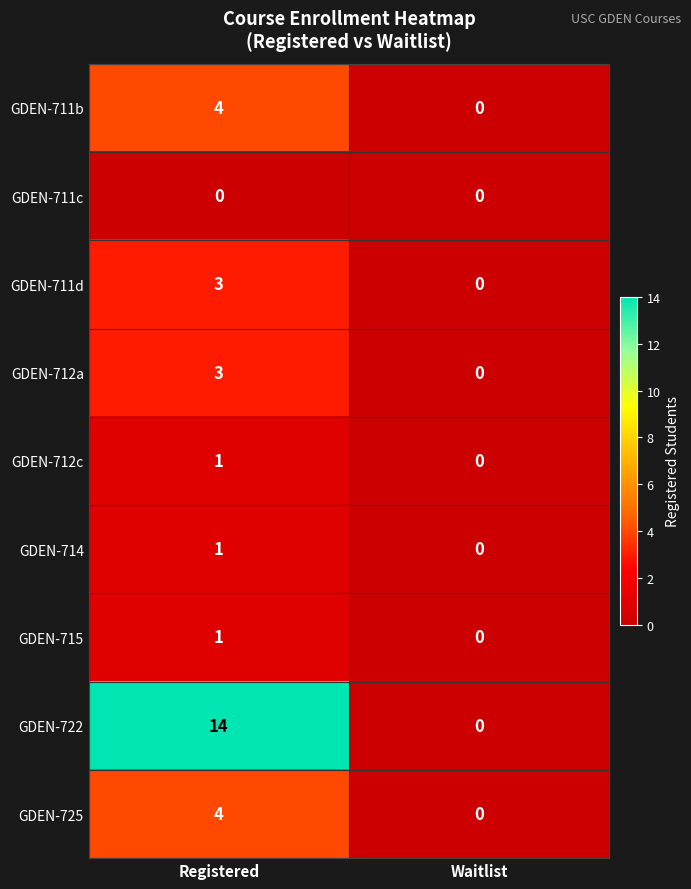

What is the greatest value displayed?

14